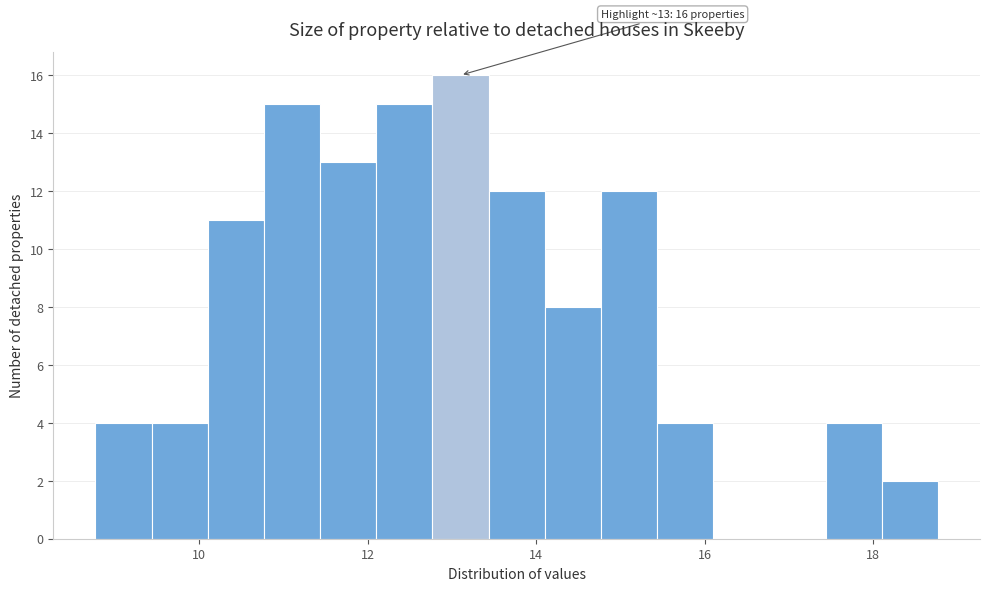

Read against the x-axis, roughly where is the centre of the tallest bar?

13.2